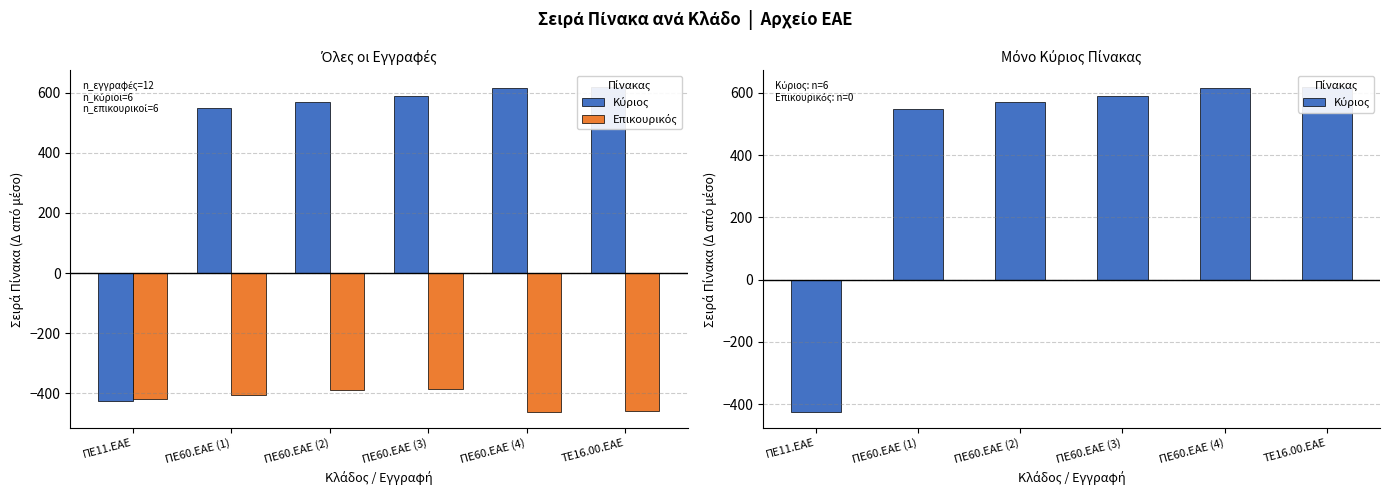

What is the label of the 1st bar from the left?

ΠΕ11.ΕΑΕ